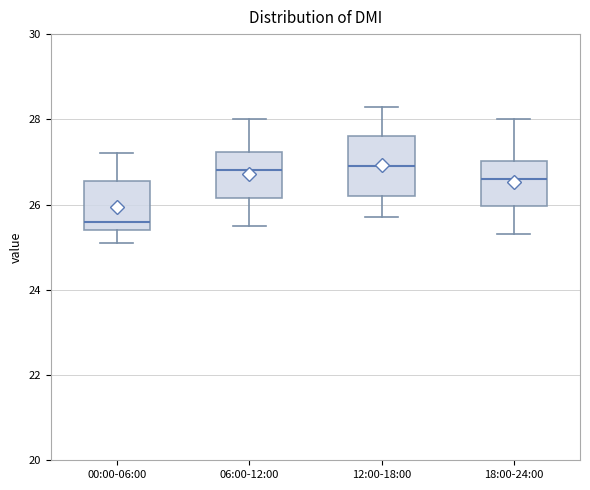

Reading left to right, read every box against the y-axis: the position of its median line, the range the box covers, and the ends of its whiskers. The values are not printed on the chart, so give them approximately, as read against the axis.

00:00-06:00: median 25.6, box 25.4 to 26.6, whiskers 25.2 to 27.2
06:00-12:00: median 26.8, box 26.2 to 27.2, whiskers 25.6 to 28.0
12:00-18:00: median 27.0, box 26.2 to 27.6, whiskers 25.8 to 28.4
18:00-24:00: median 26.6, box 26.0 to 27.0, whiskers 25.4 to 28.0